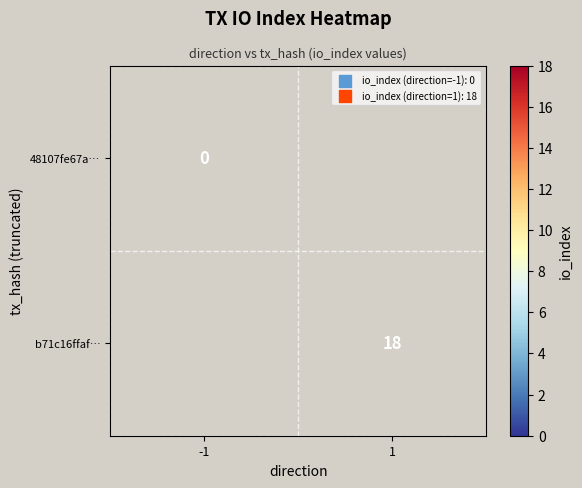

Is the value of b71c16ffaf… at 1 greater than the value of 48107fe67a… at -1?

Yes